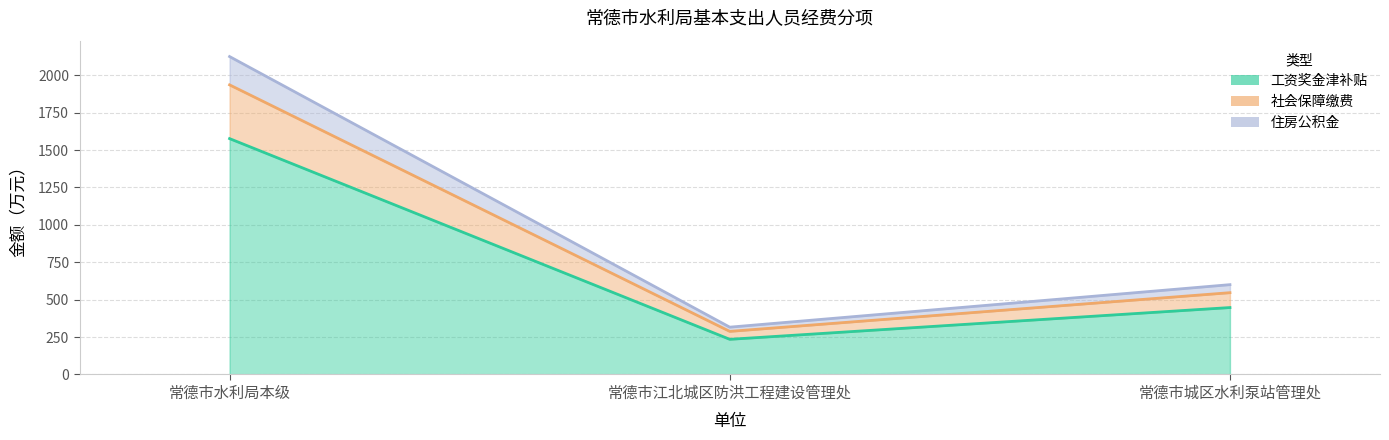

Where does the 工资奖金津补贴 series first go above 447?

常德市水利局本级